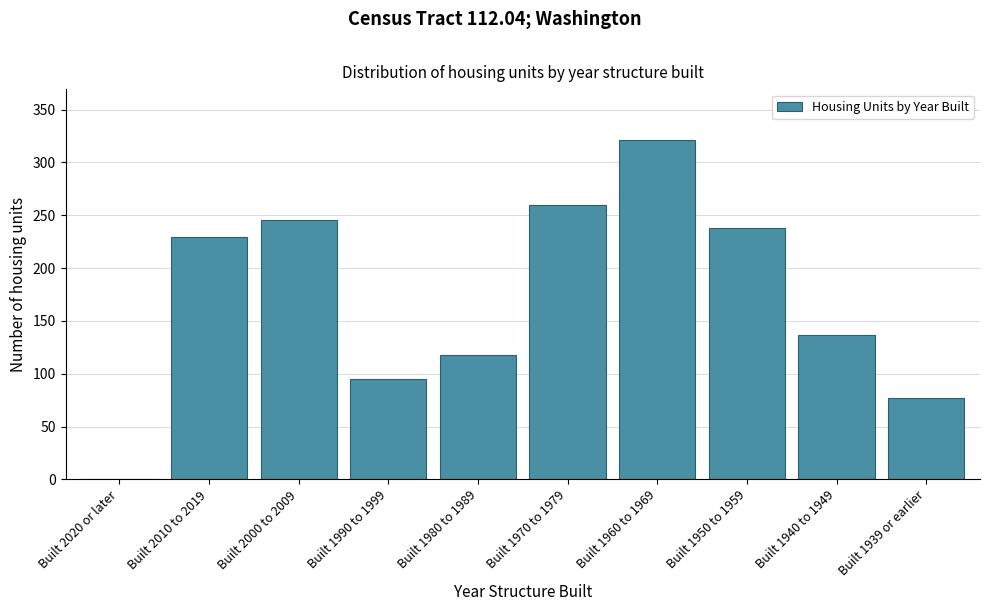

Reading left to right, what are all the values shown in this chart?

Built 2020 or later=0	Built 2010 to 2019=229	Built 2000 to 2009=245	Built 1990 to 1999=95	Built 1980 to 1989=118	Built 1970 to 1979=260	Built 1960 to 1969=321	Built 1950 to 1959=238	Built 1940 to 1949=137	Built 1939 or earlier=77